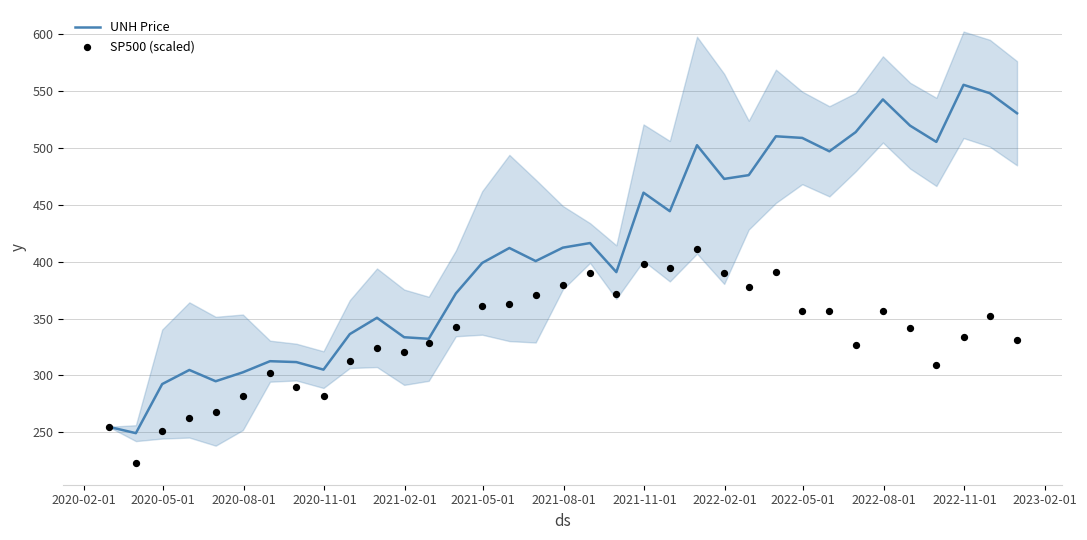

Which series has the largest total across all categories?

UNH Price